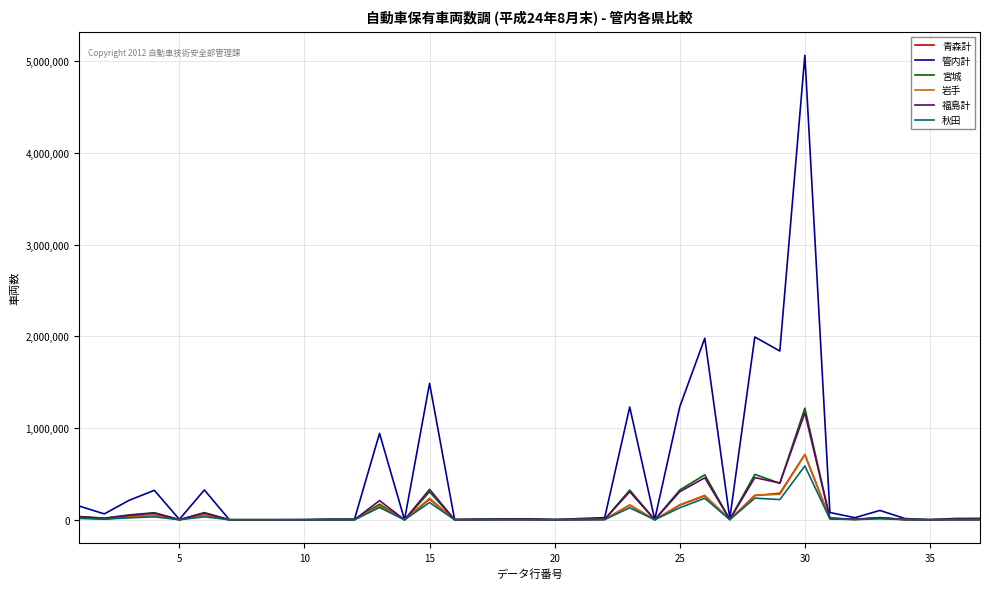

Is this an area chart (filled region under the line)?

No